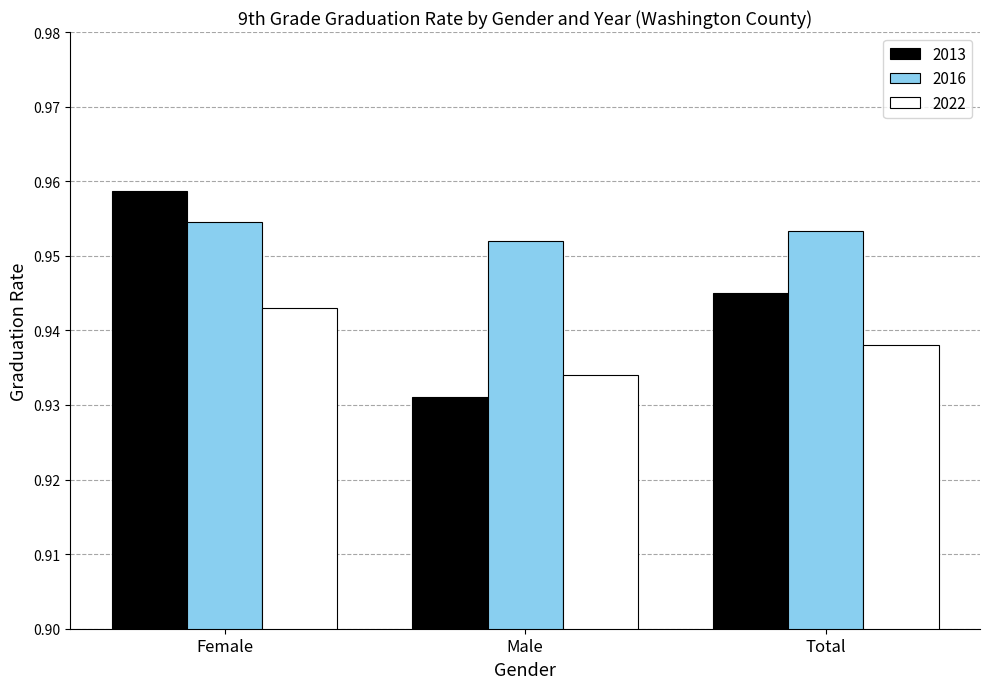

What is the sum of the 2022 values at Male and Total?

1.9